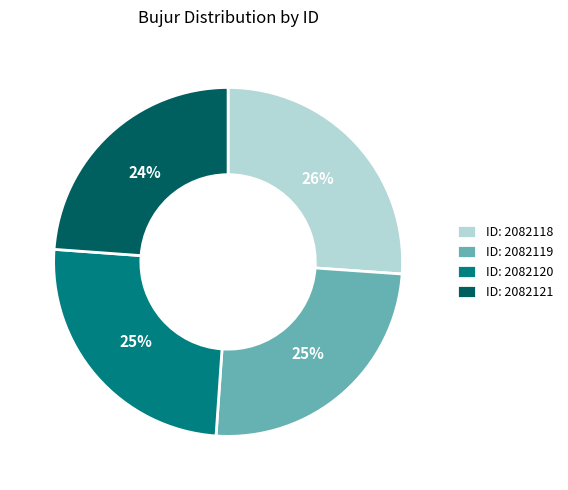

How many slices are in this pie chart?

4